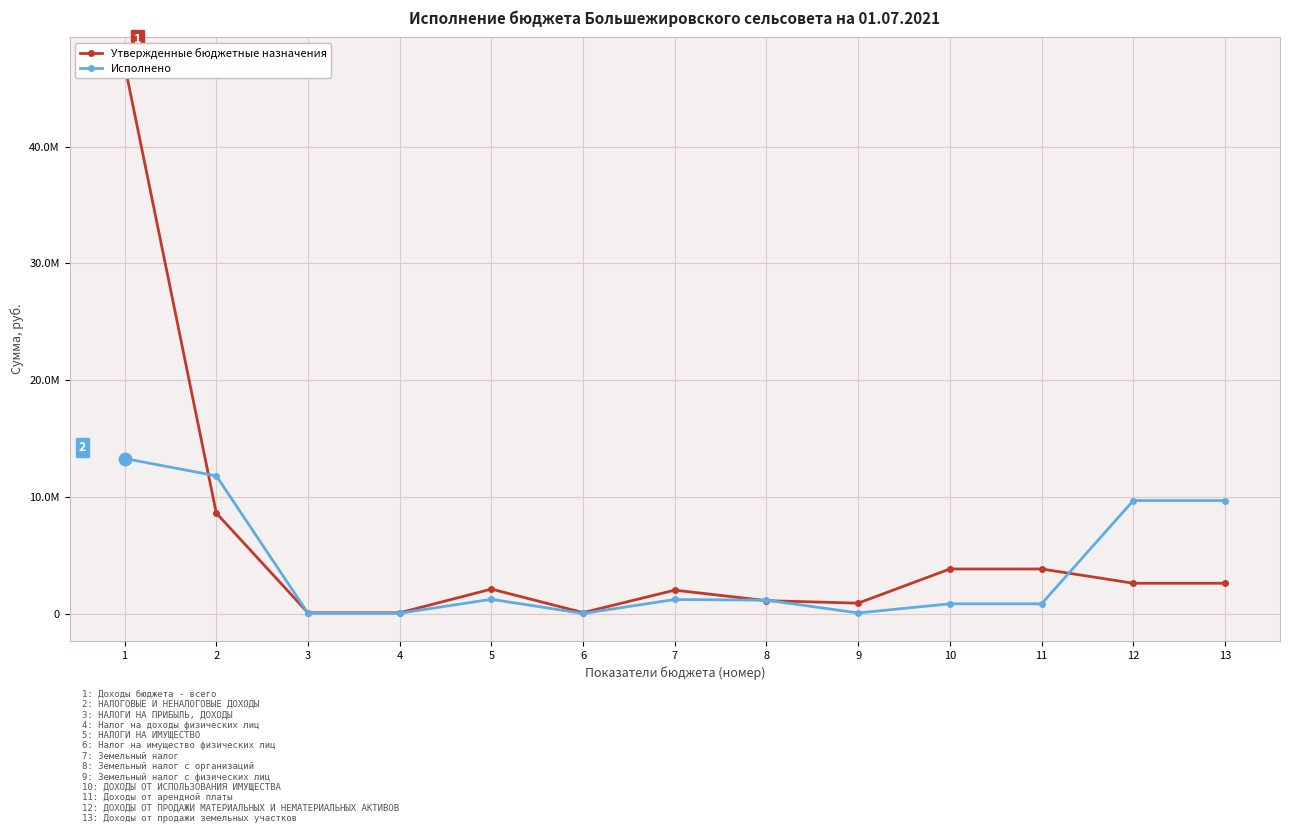

Which series has the largest total across all categories?

Утвержденные бюджетные назначения